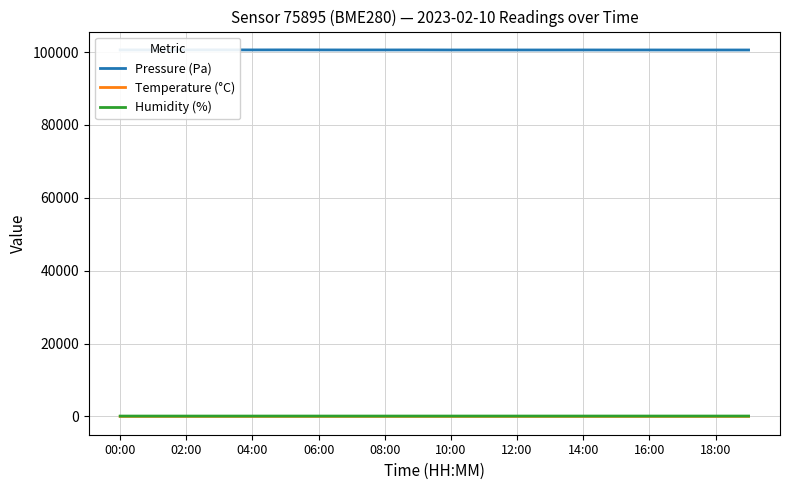

True or false: Temperature (°C) has more than 0 interior local peaks.

True